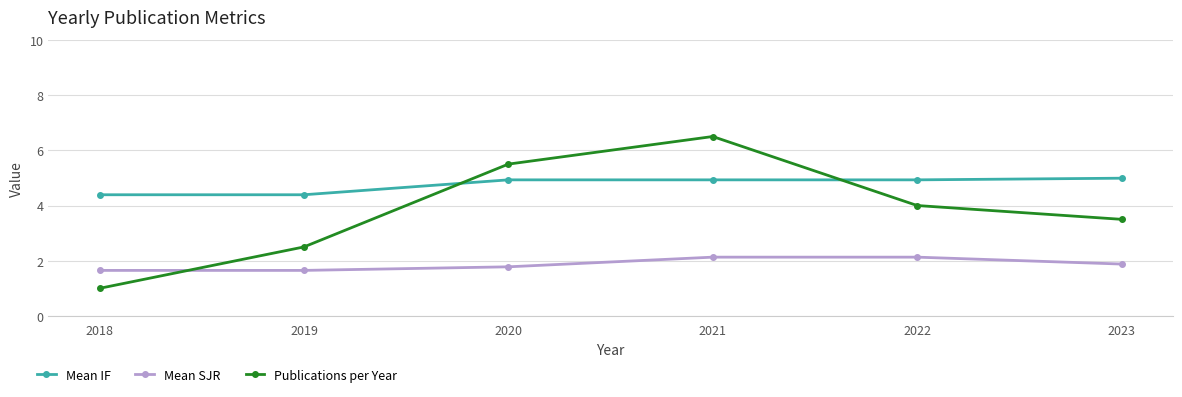

In Publications per Year, how many points are higher than both neighbors (excluding endpoints)?

1